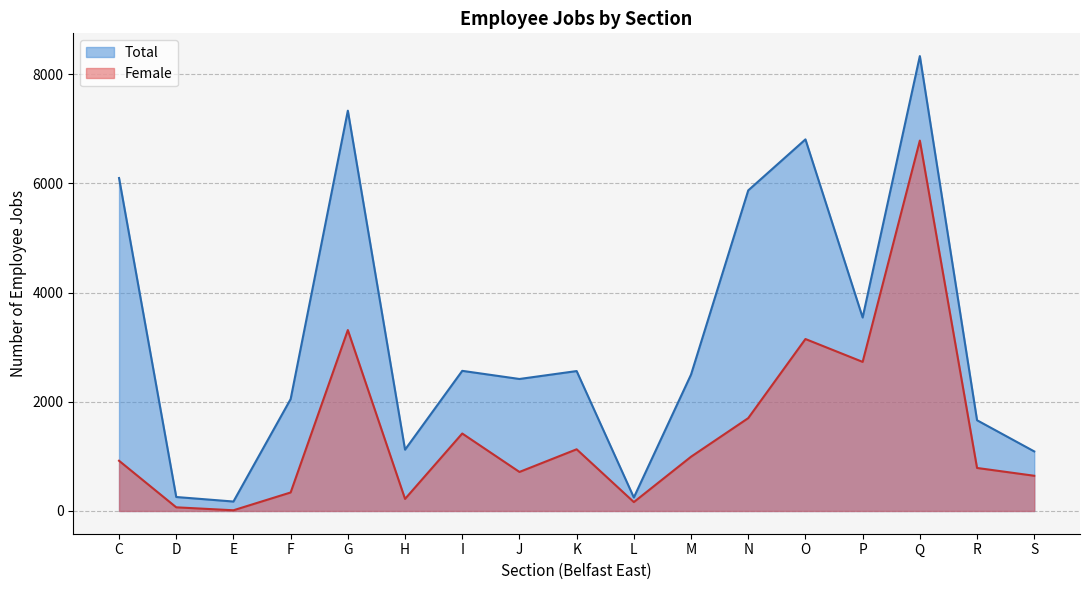

Does the chart display data point markers on the line(s)?

No